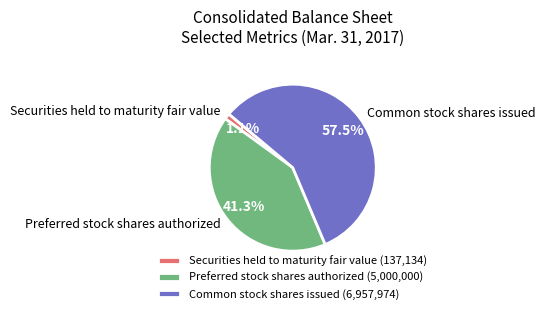

To the nearest percent, what percentage of the pie is Preferred stock shares authorized?

41%